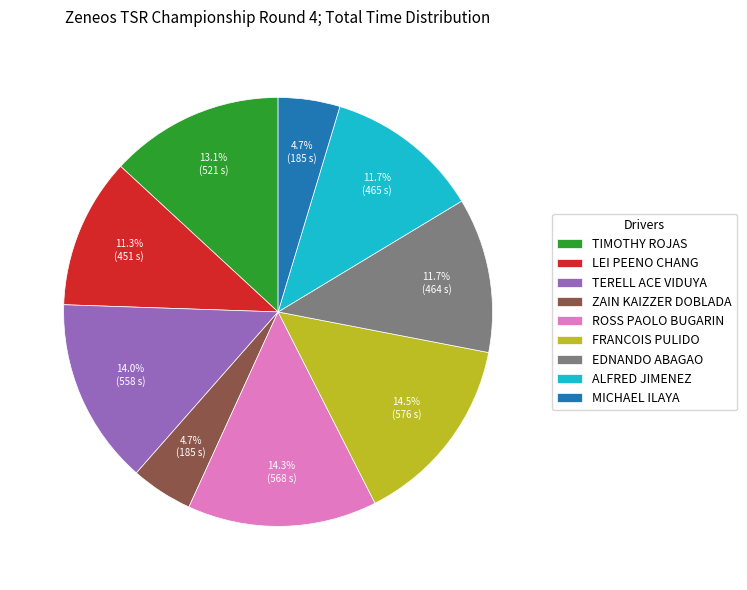

To the nearest percent, what portion does ROSS PAOLO BUGARIN represent?

14%